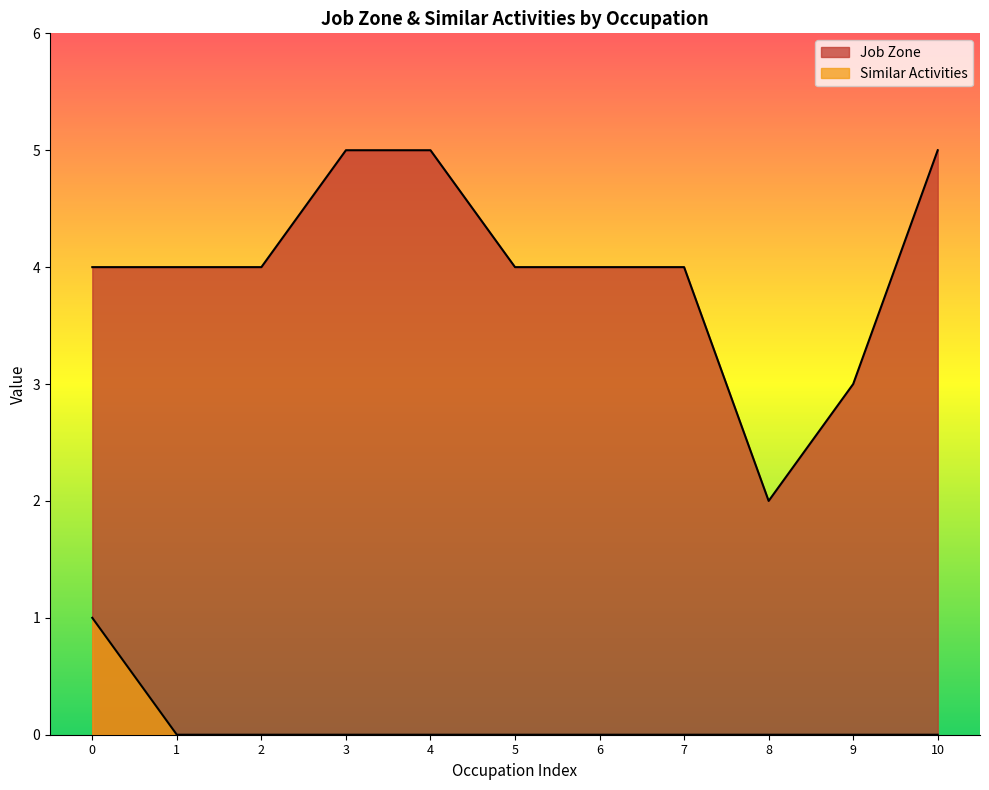

How many values in the Similar Activities series exceed 0?

1